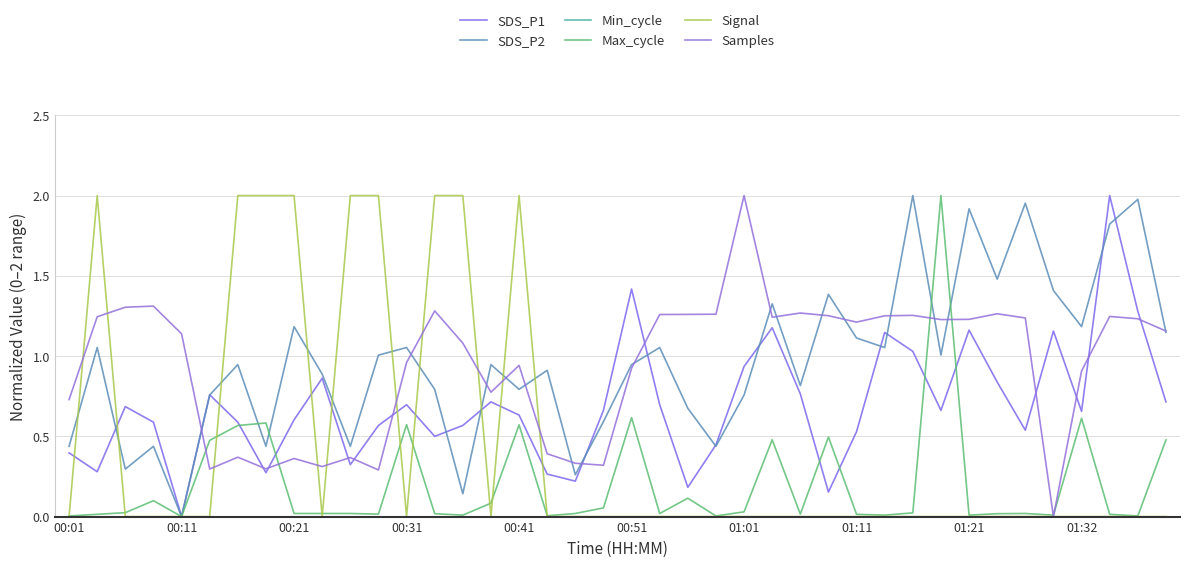

Does the chart display data point markers on the line(s)?

No